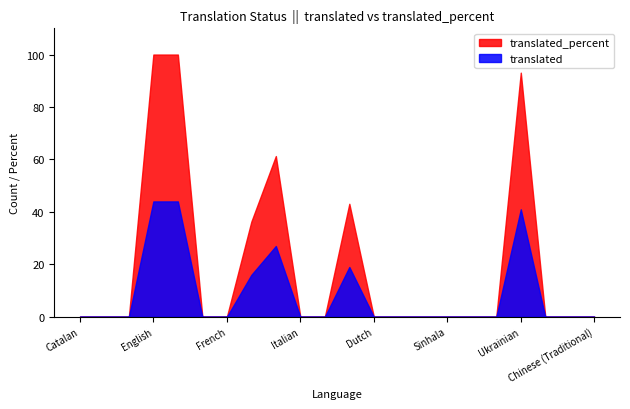

What is the value of the translated point at the 12th from the left?

19.0